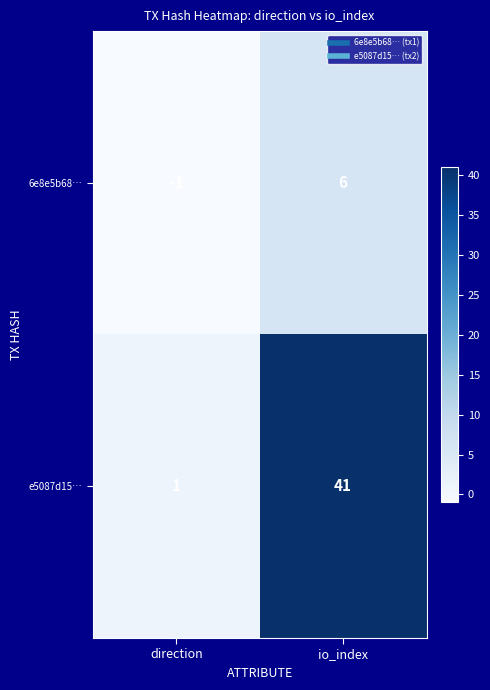

Which label corresponds to the smallest value in the chart?

direction